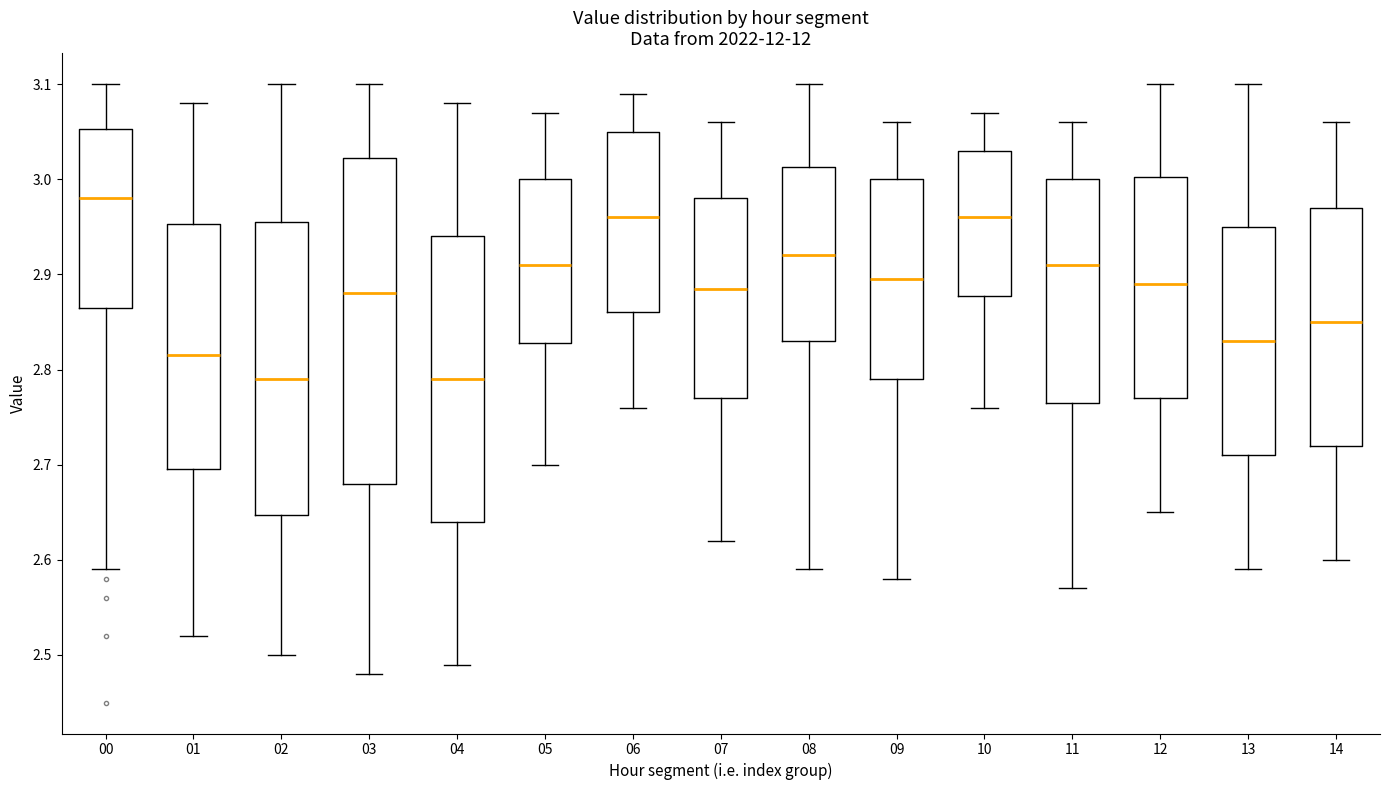

Reading left to right, read every box against the y-axis: the position of its median line, the range the box covers, and the ends of its whiskers. The values are not printed on the chart, so give them approximately, as read against the axis.

00: median 2.98, box 2.87 to 3.05, whiskers 2.59 to 3.10
01: median 2.82, box 2.70 to 2.95, whiskers 2.52 to 3.08
02: median 2.79, box 2.65 to 2.96, whiskers 2.50 to 3.10
03: median 2.88, box 2.68 to 3.02, whiskers 2.48 to 3.10
04: median 2.79, box 2.64 to 2.94, whiskers 2.49 to 3.08
05: median 2.91, box 2.83 to 3.00, whiskers 2.70 to 3.07
06: median 2.96, box 2.86 to 3.05, whiskers 2.76 to 3.09
07: median 2.89, box 2.77 to 2.98, whiskers 2.62 to 3.06
08: median 2.92, box 2.83 to 3.01, whiskers 2.59 to 3.10
09: median 2.90, box 2.79 to 3.00, whiskers 2.58 to 3.06
10: median 2.96, box 2.88 to 3.03, whiskers 2.76 to 3.07
11: median 2.91, box 2.77 to 3.00, whiskers 2.57 to 3.06
12: median 2.89, box 2.77 to 3.00, whiskers 2.65 to 3.10
13: median 2.83, box 2.71 to 2.95, whiskers 2.59 to 3.10
14: median 2.85, box 2.72 to 2.97, whiskers 2.60 to 3.06